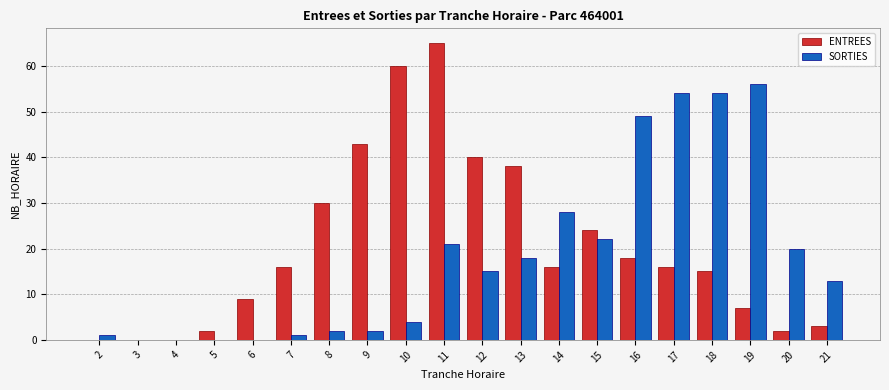

Which label corresponds to the largest value in the chart?

11